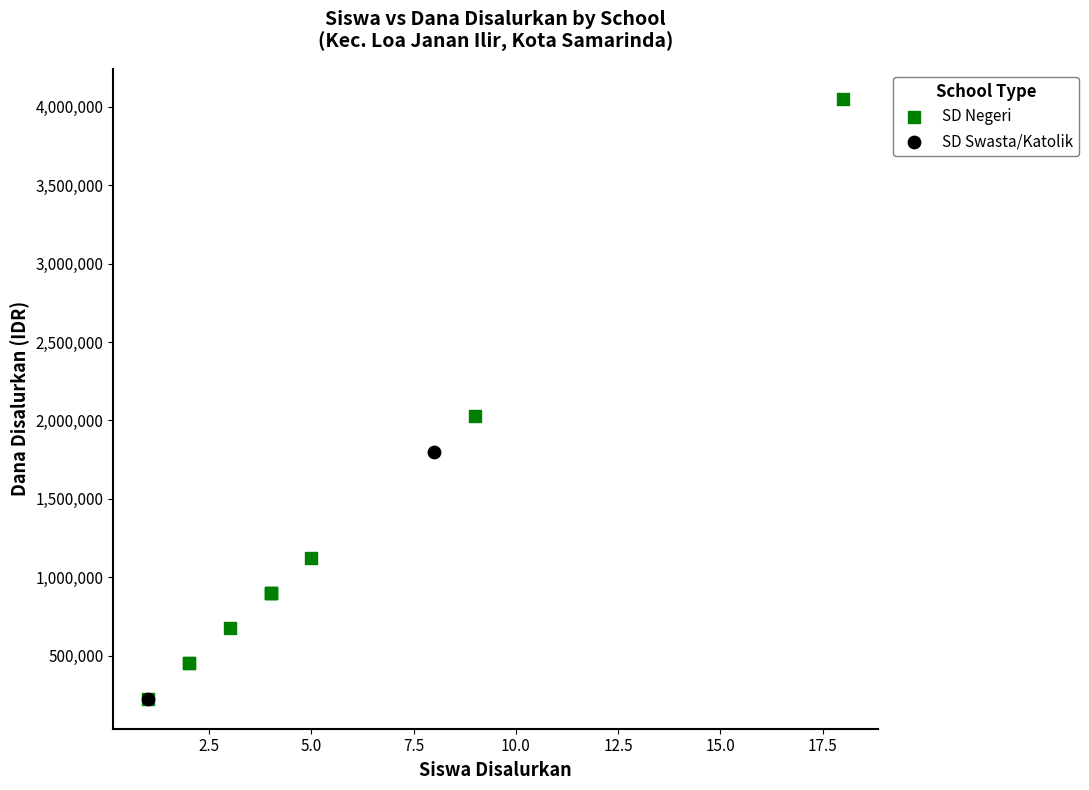

What are all the series names shown in the legend?

SD Negeri, SD Swasta/Katolik